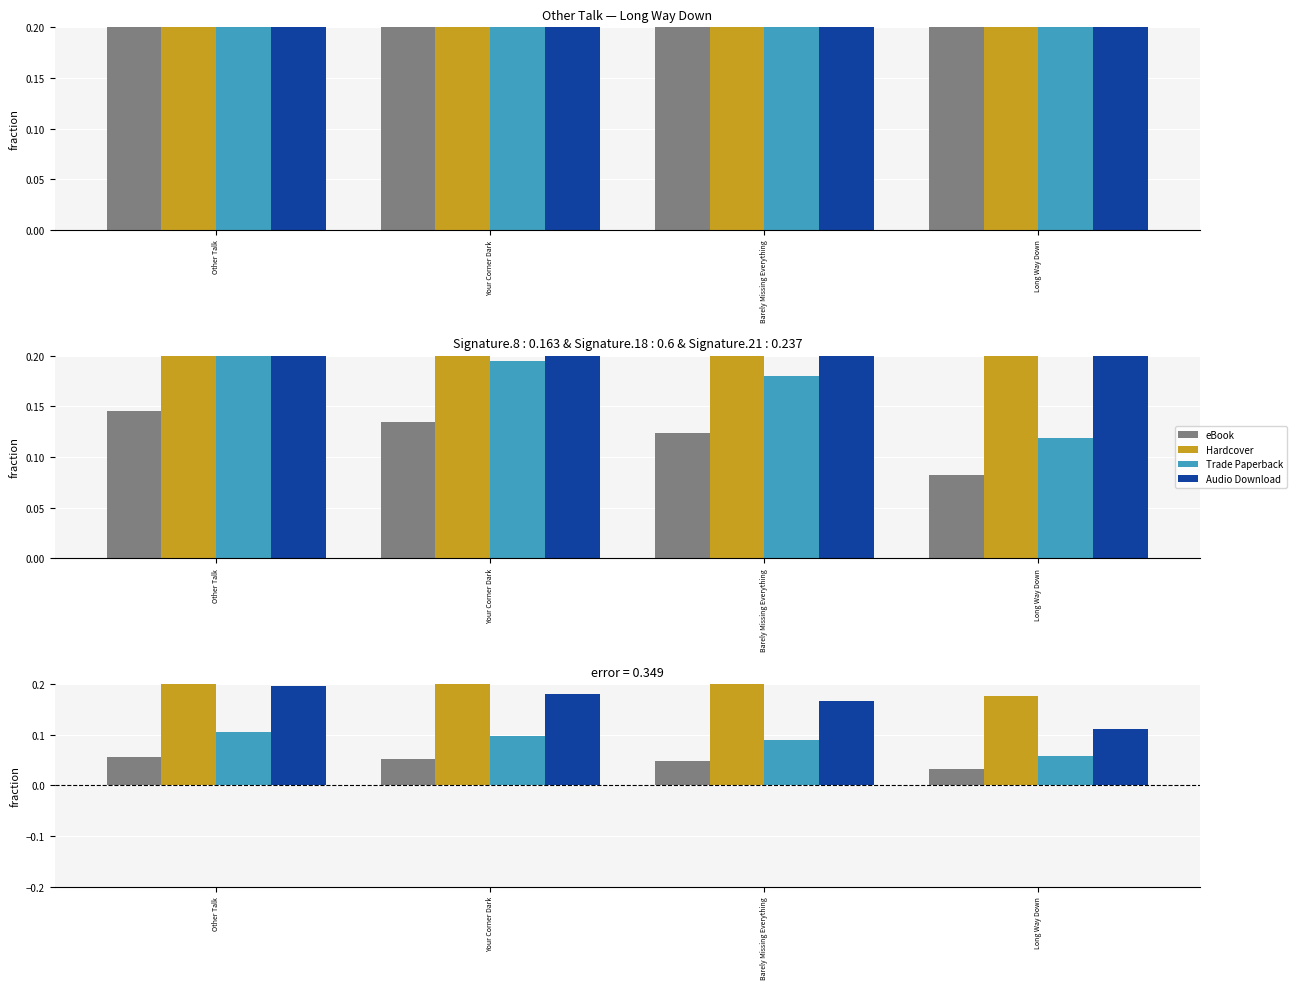

The Hardcover series shows 0.3 at Other Talk. True or false?

True